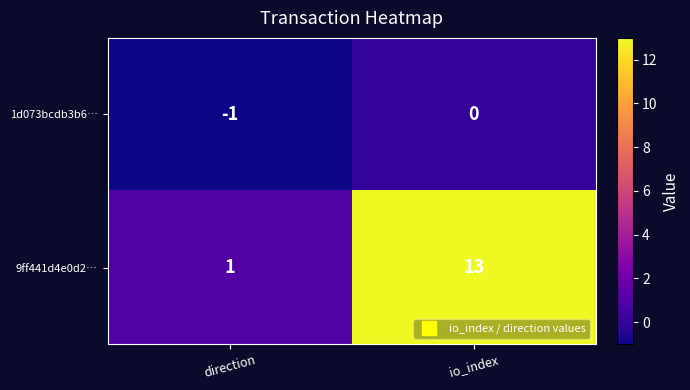

Which series has the largest range (max minus min)?

9ff441d4e0d2…